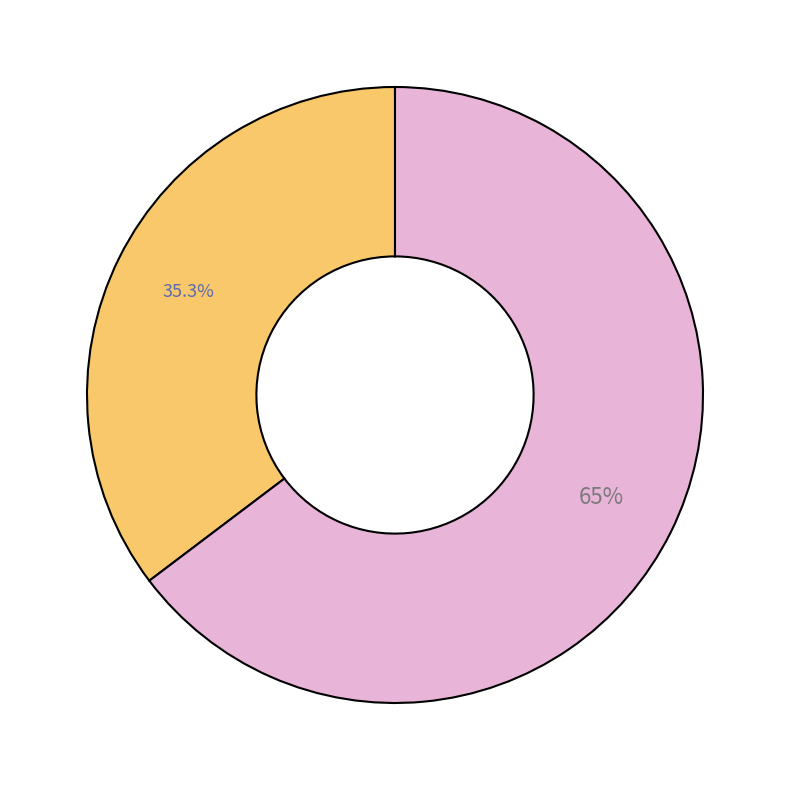

Is there any slice that represents more than half of the pie?

Yes